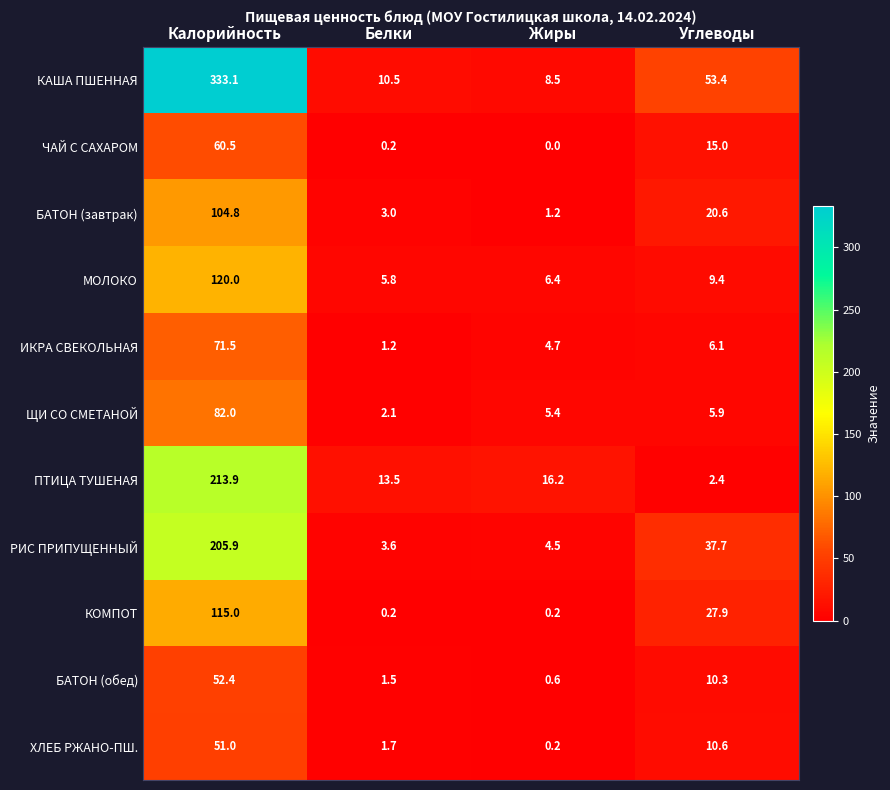

Which category has the highest value in the РИС ПРИПУЩЕННЫЙ series?

Калорийность